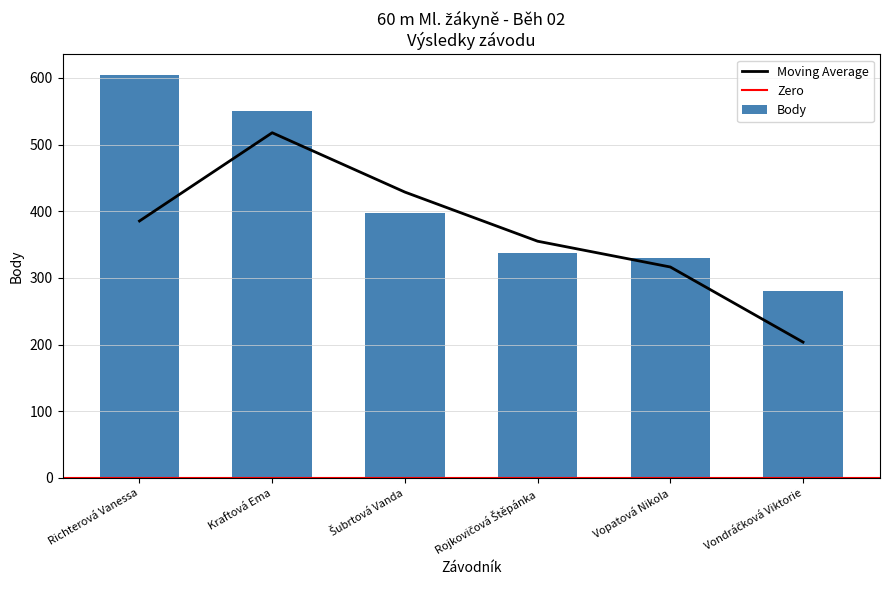

What is the value of the 3rd bar from the left?

397